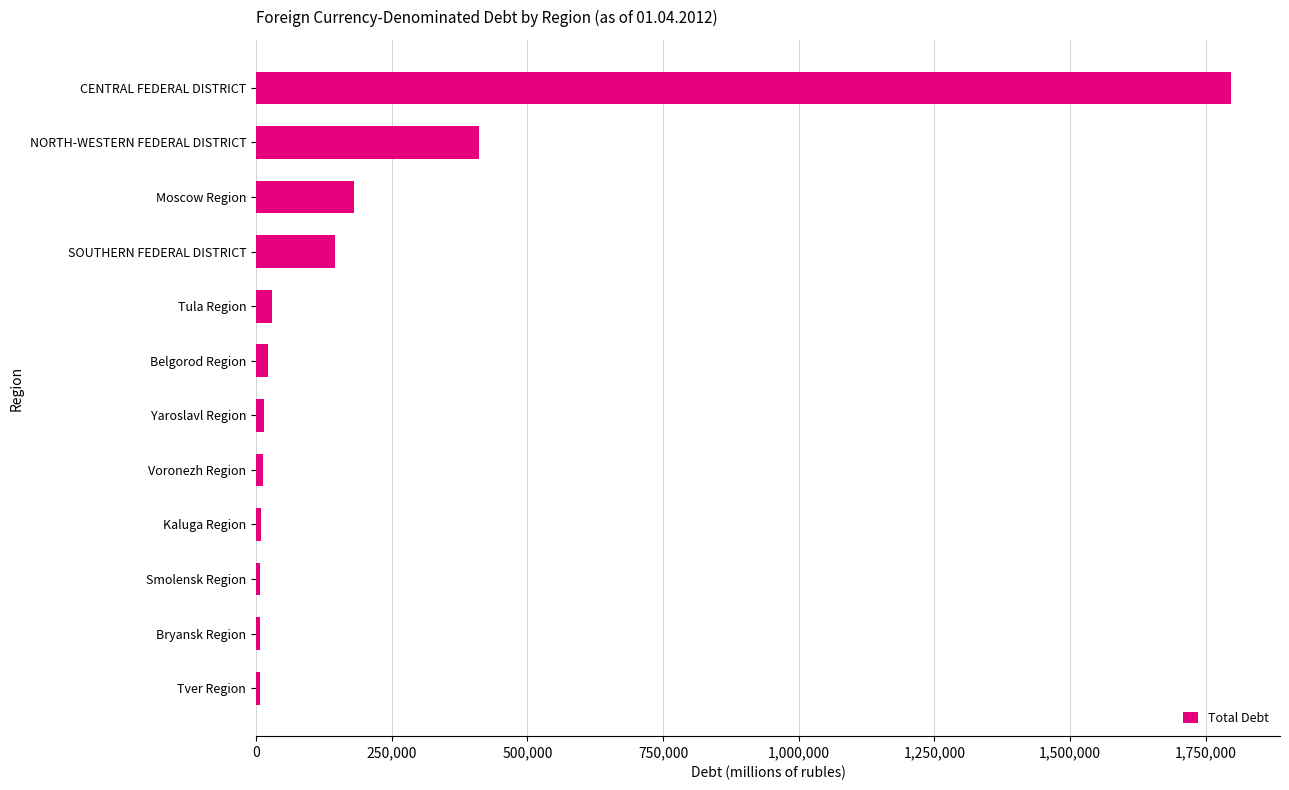

What is the difference between the maximum and minimum values?

1790497